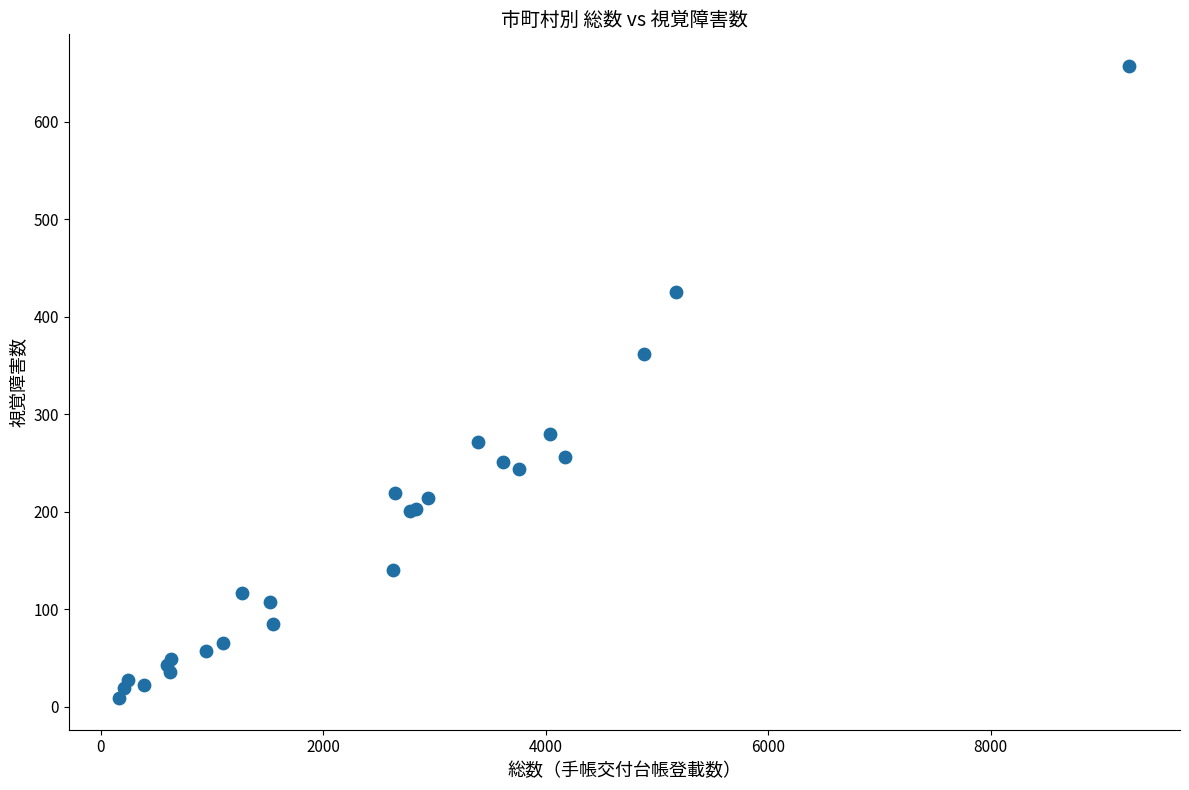

What Y value in the scatter plot is closest to 333?

362